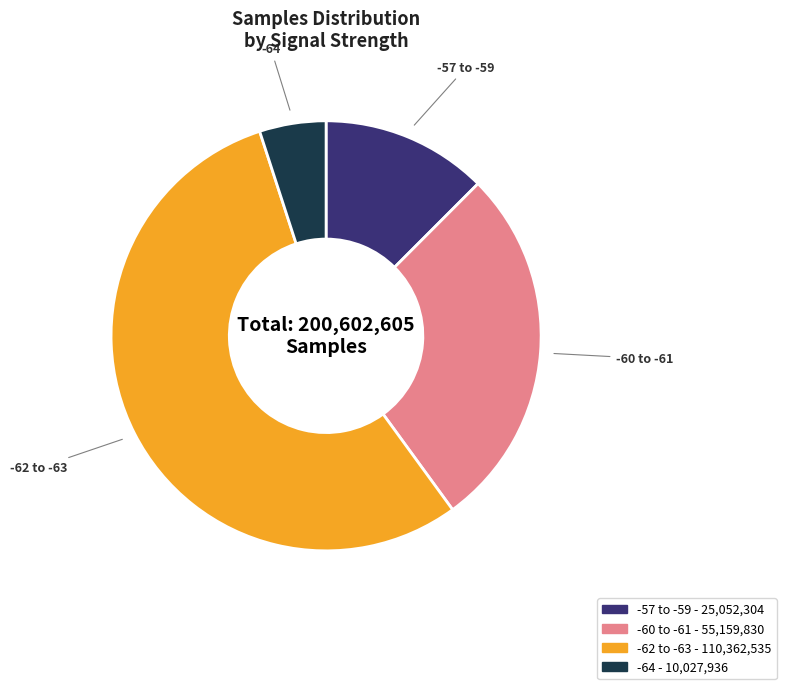

Does any single category account for the majority?

Yes